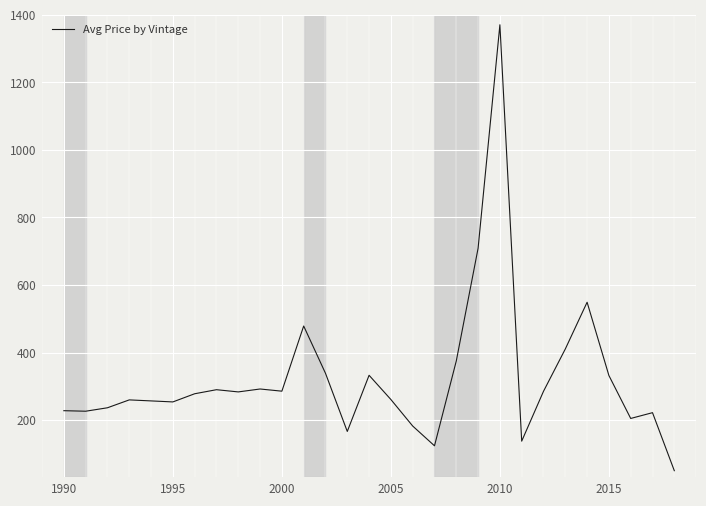

What is the average value?

324.7